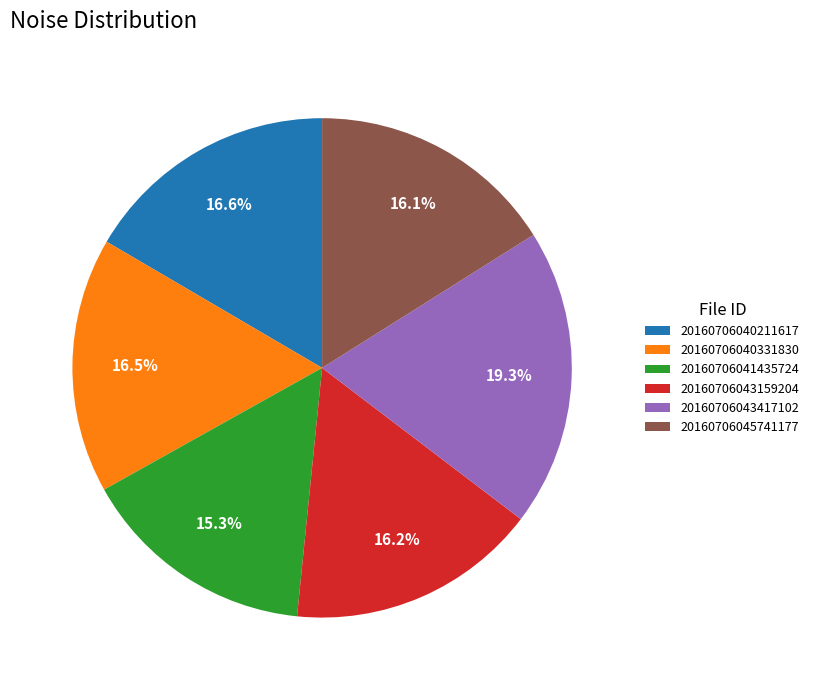

Between 20160706041435724 and 20160706040211617, which is larger?

20160706040211617